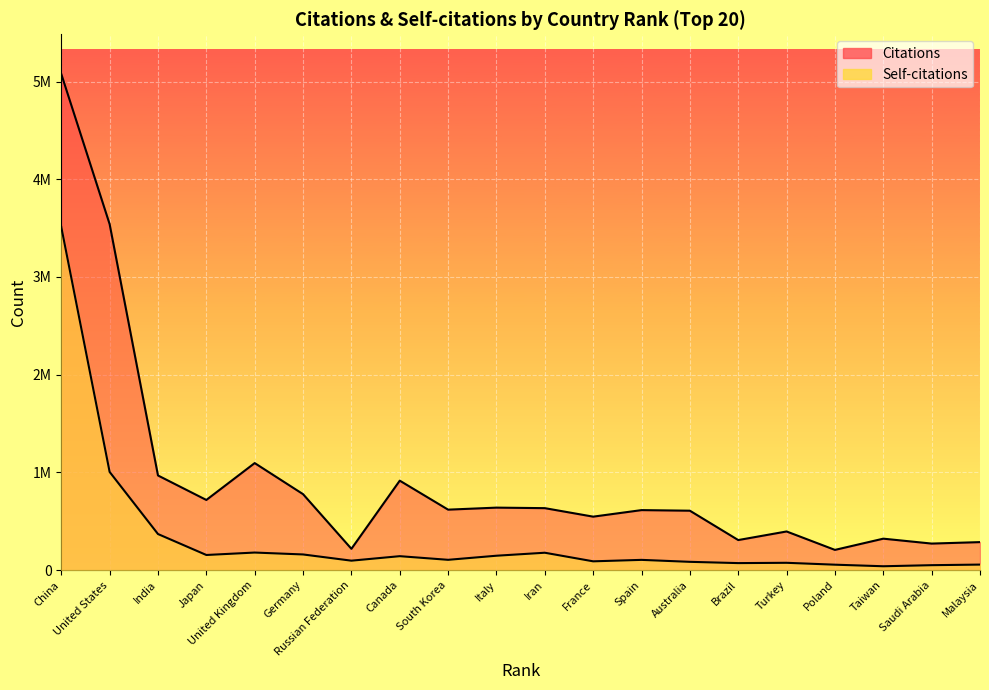

How many interior local valleys does the Self-citations series have?

6